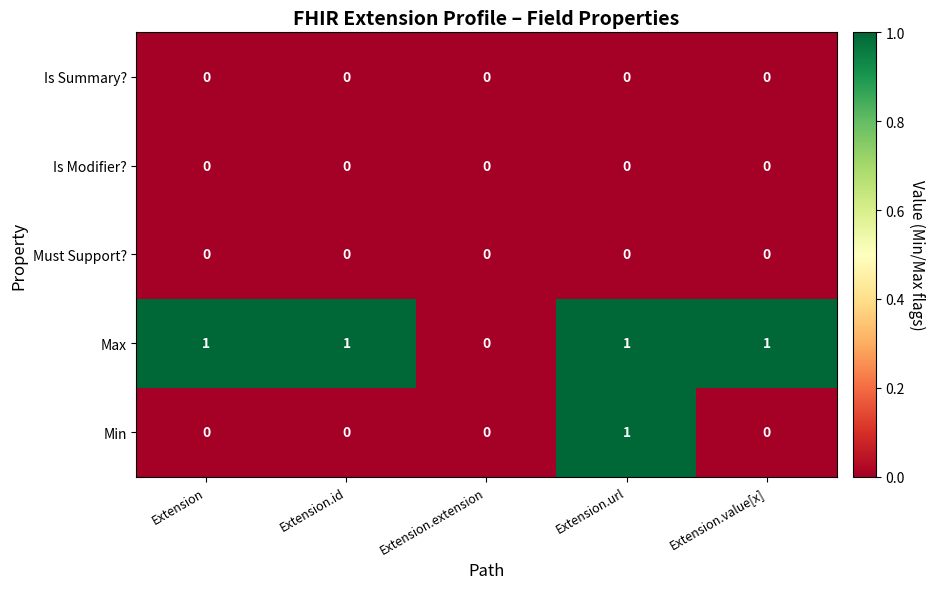

Is it true that Min equals -1 at Extension.value[x]?

False